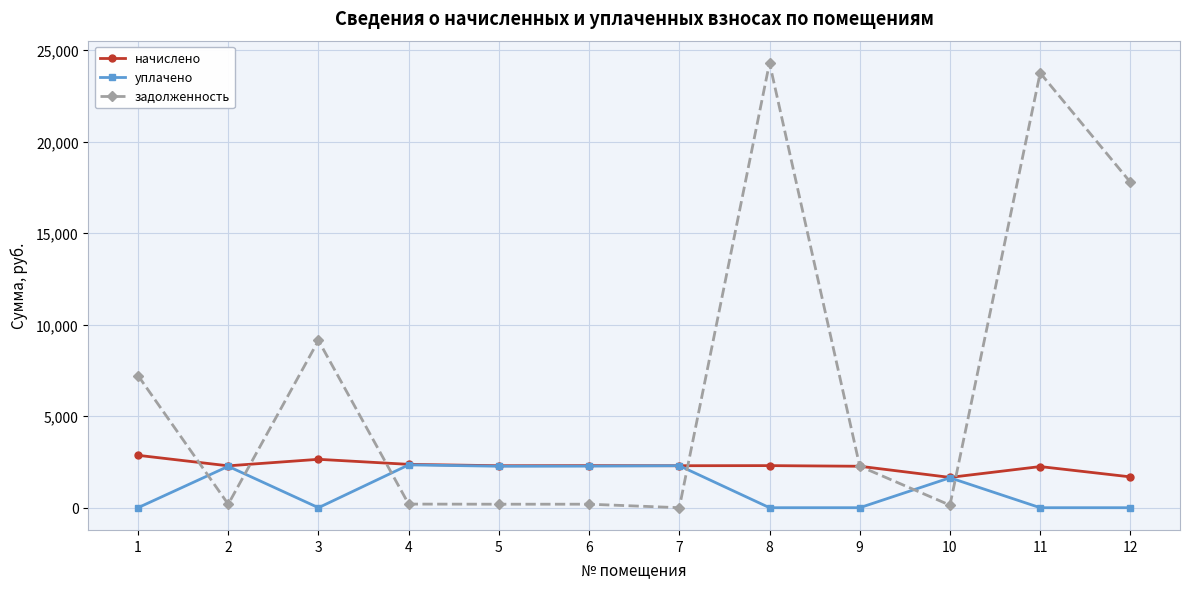

Which series changed the most between 1 and 7?

задолженность